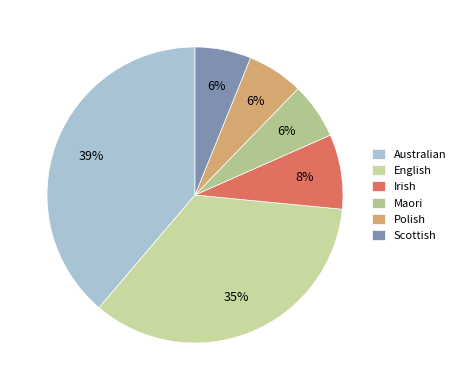

Count the number of slices in the pie.

6